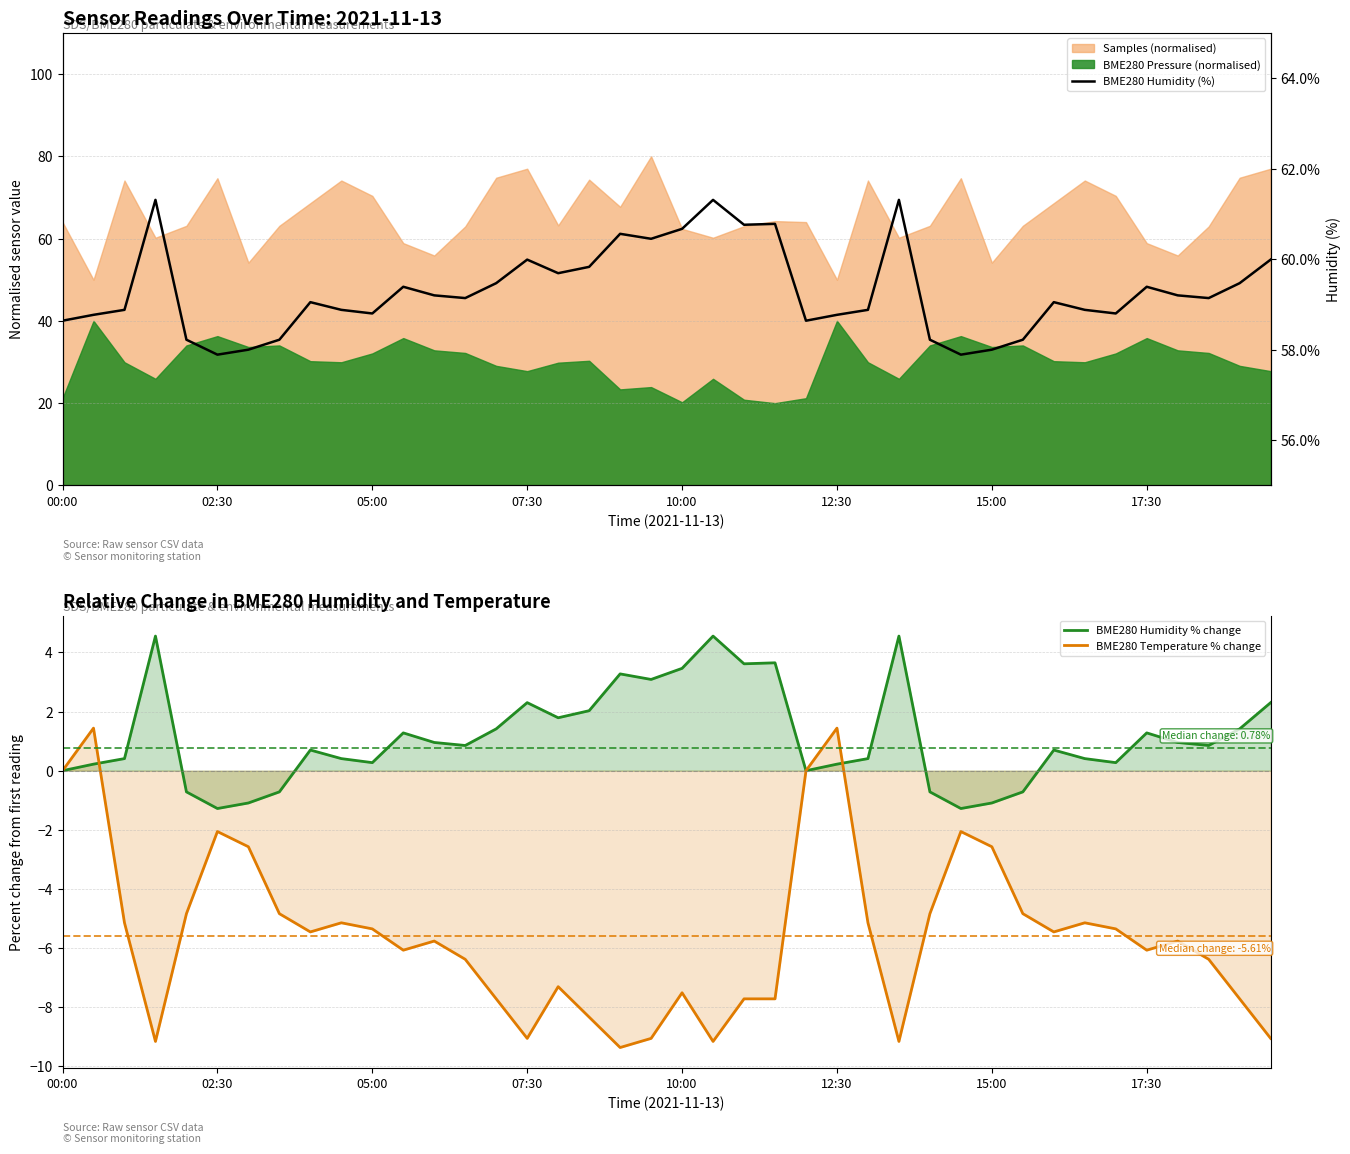

Does the chart have visible grid lines?

Yes